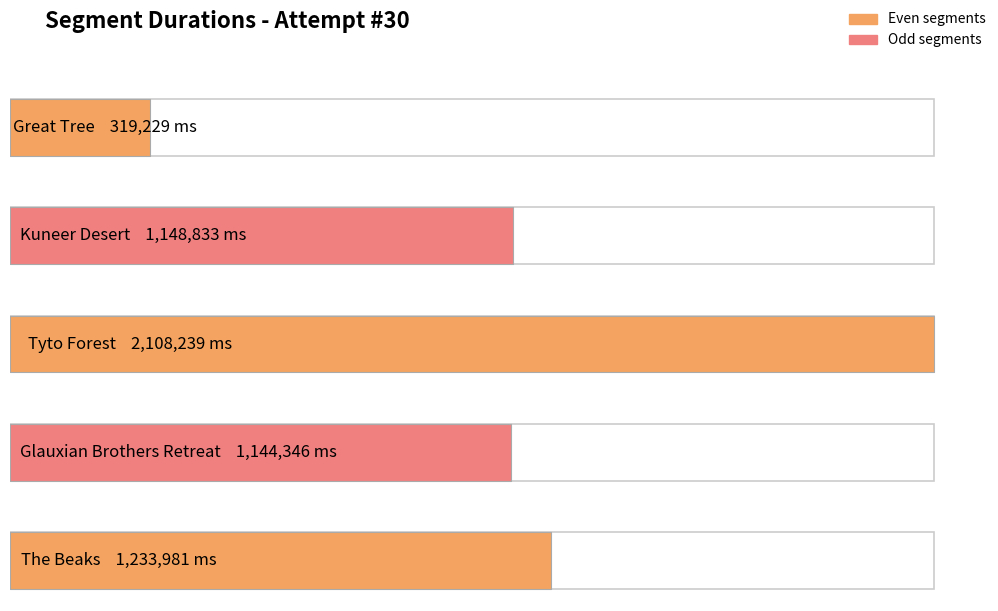

What position from the right is The Beaks?

1